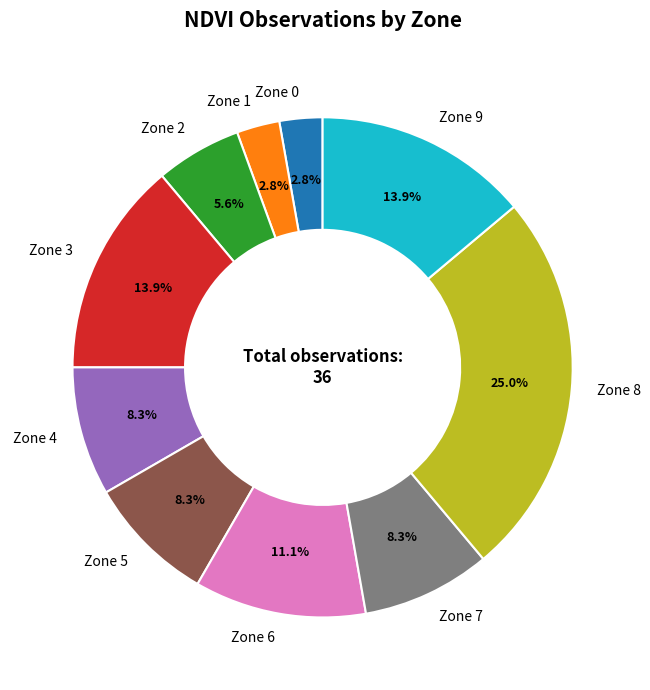

True or false: Zone 3 accounts for 1% of the total.

False